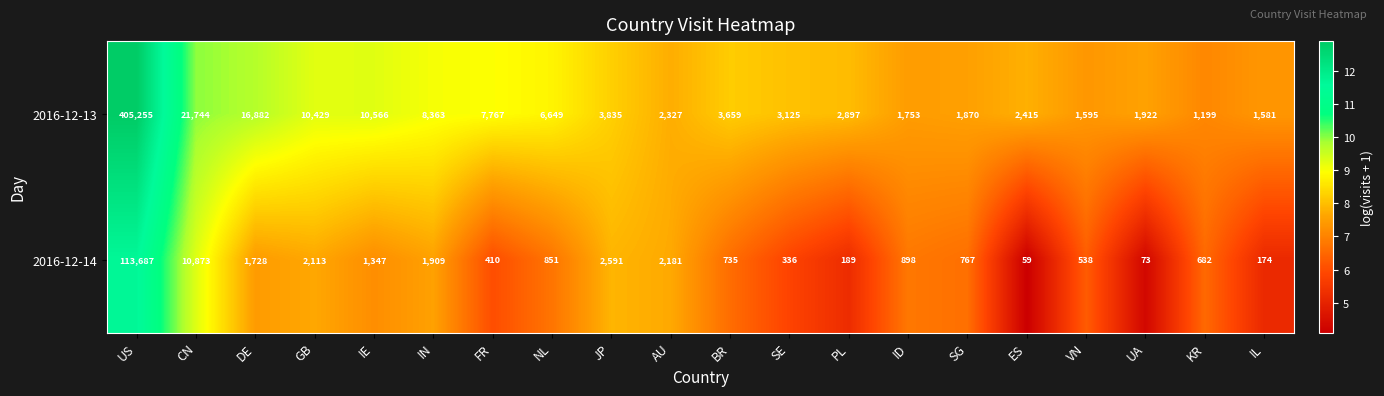

What is the total value across all series at IL?

1755